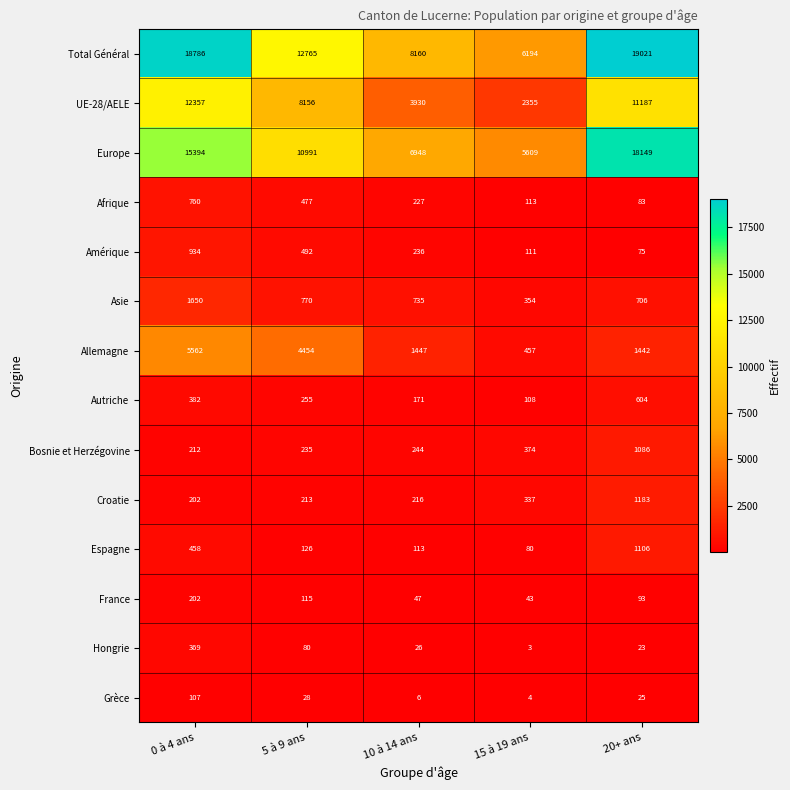

What is the sum of the Hongrie values at 0 à 4 ans and 5 à 9 ans?

449